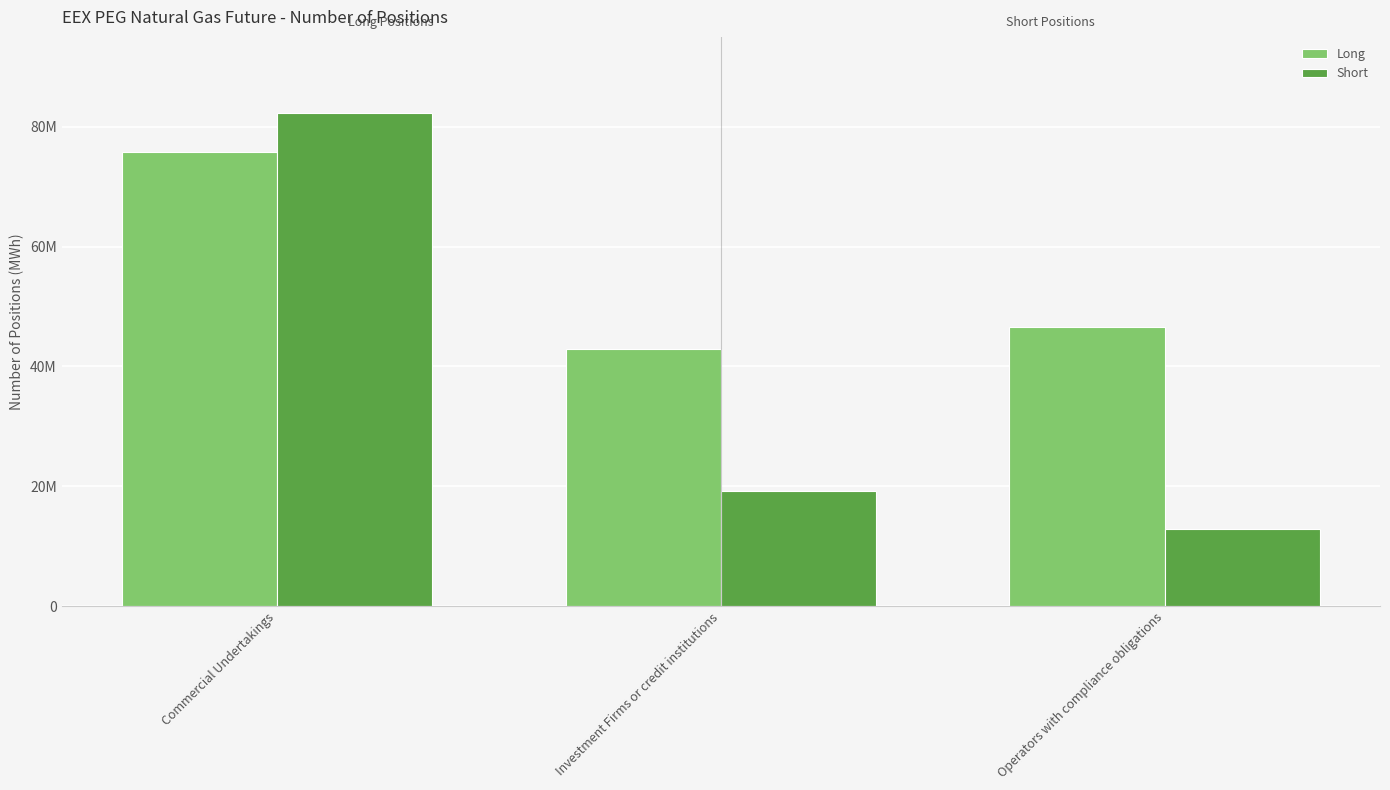

What is the sum of the Long values at Commercial Undertakings and Operators with compliance obligations?

122308840